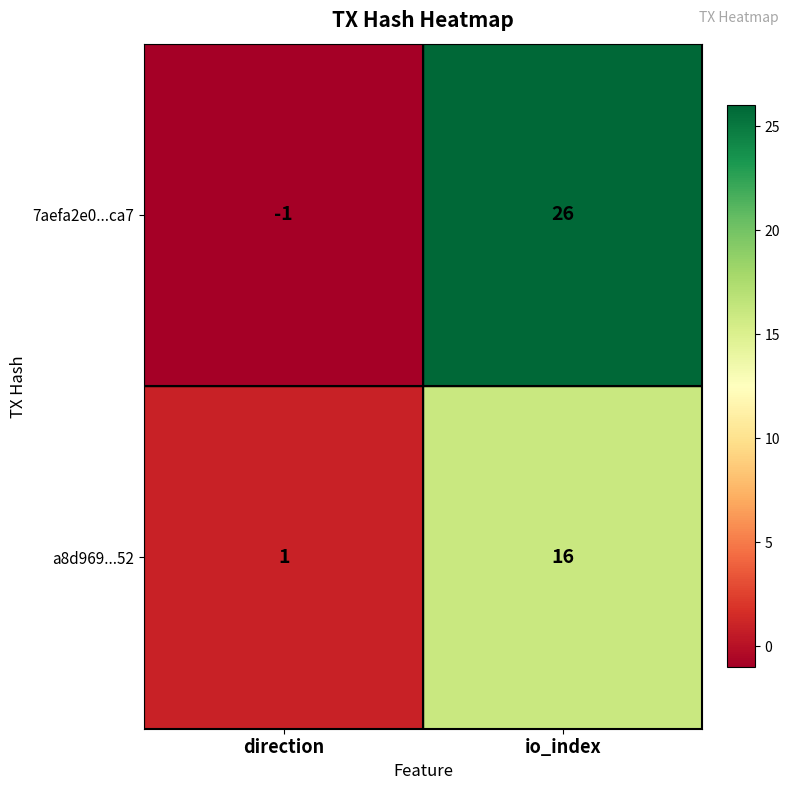

Reading left to right, list all the values displayed in this chart.

7aefa2e0...ca7: -1	26
a8d969...52: 1	16